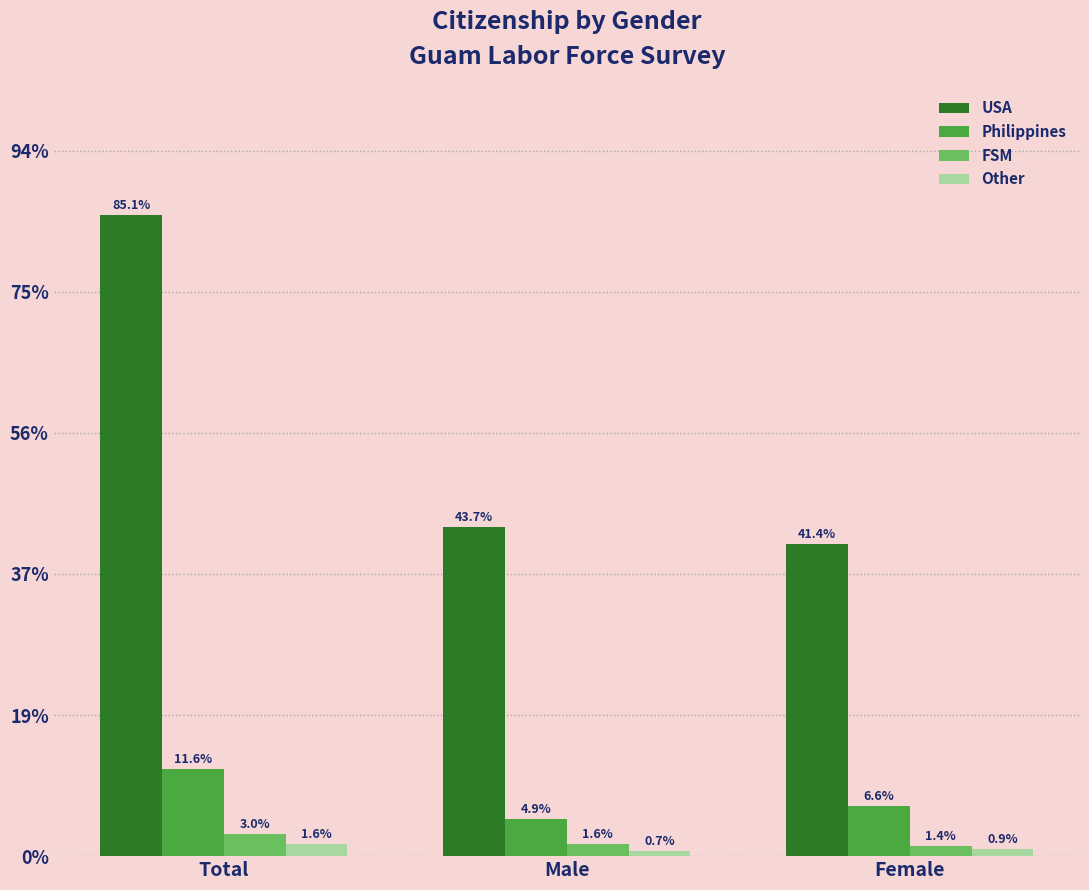

Between Total and Female, which is larger?

Total